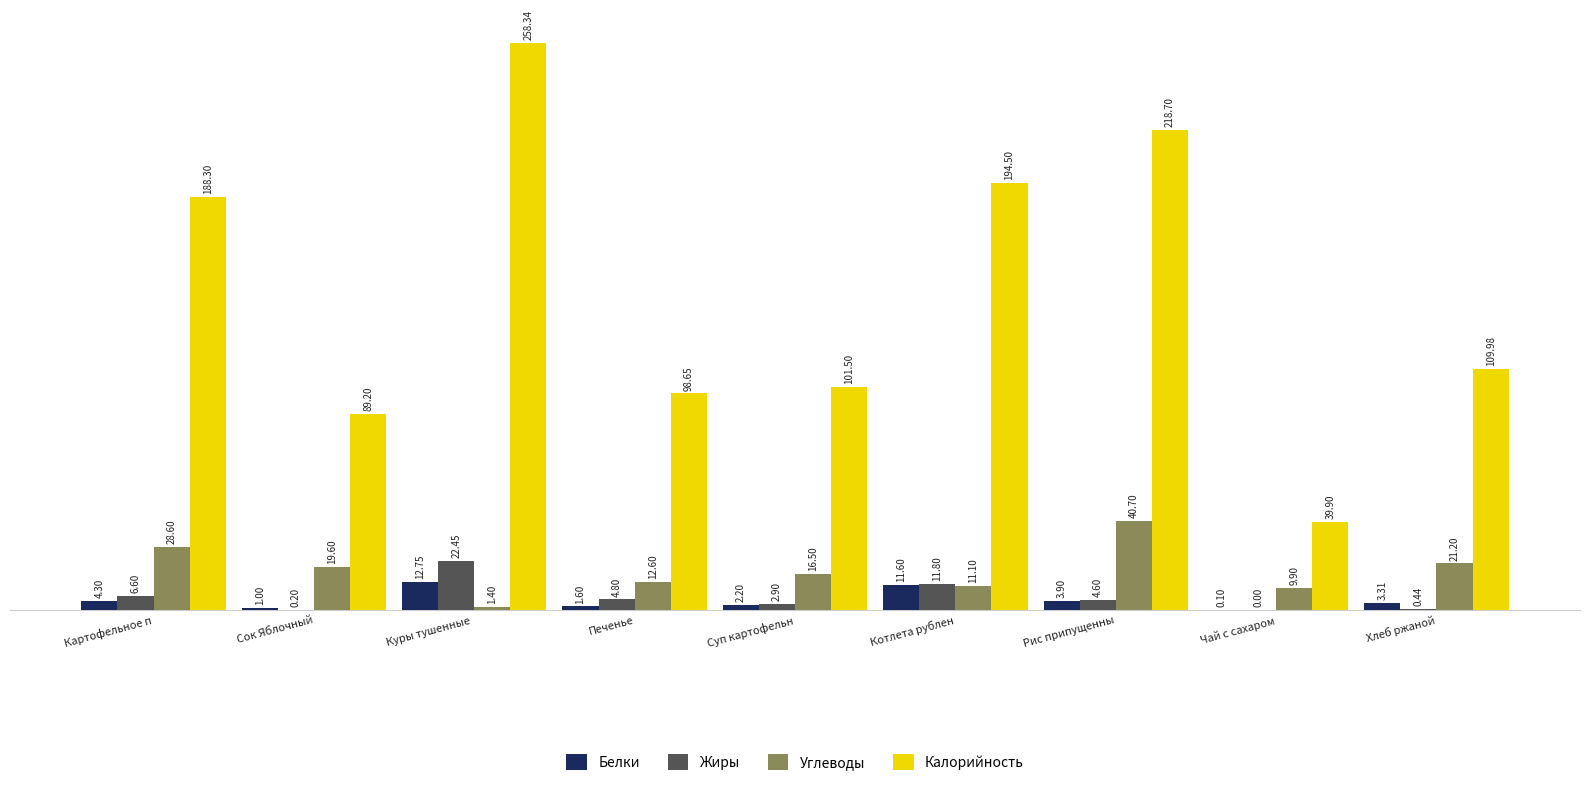

Are the bars grouped side by side (vs. stacked)?

Yes